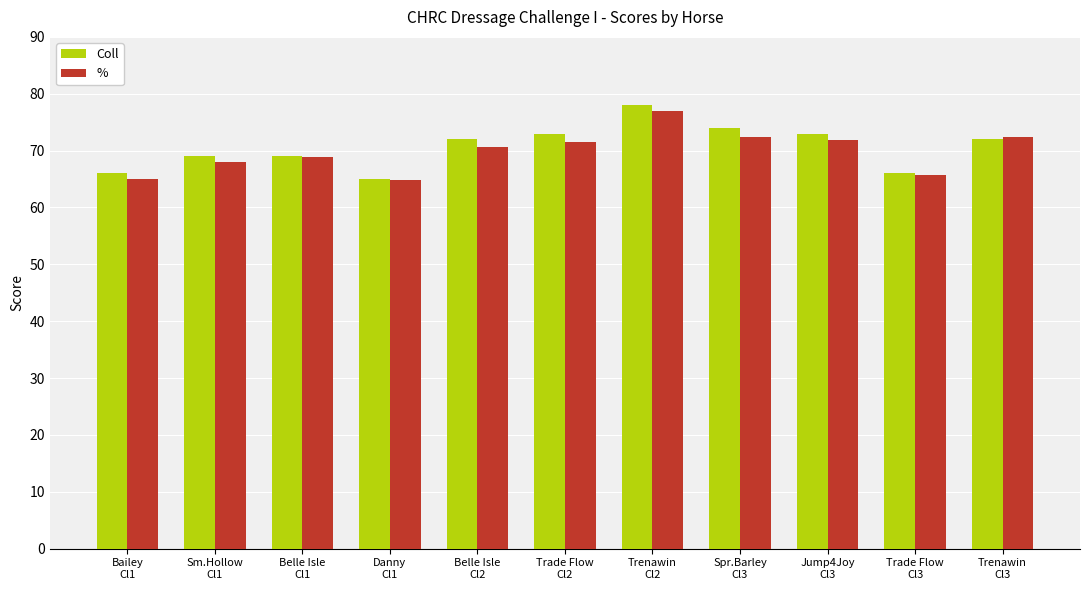

How many bars are there in total?

22